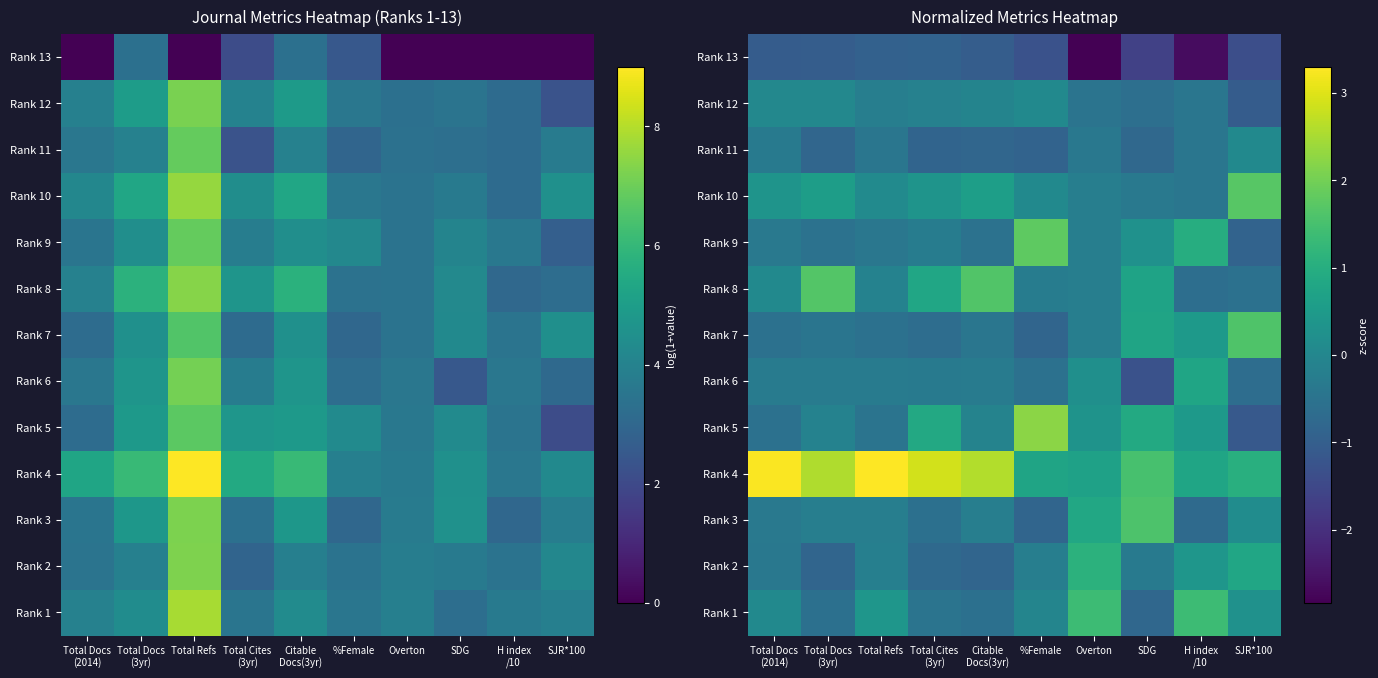

How many series are shown in this chart?

13